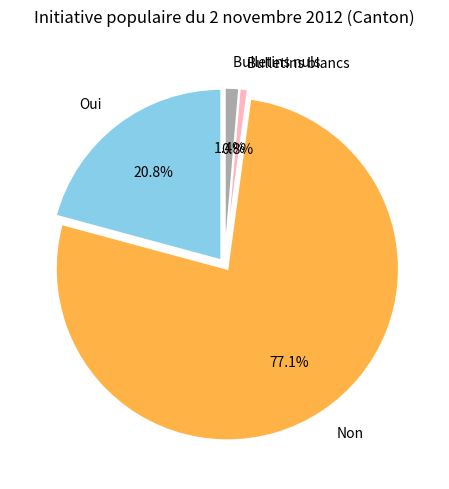

To the nearest percent, what is the difference between the Bulletins blancs and Non slice percentages?

76%